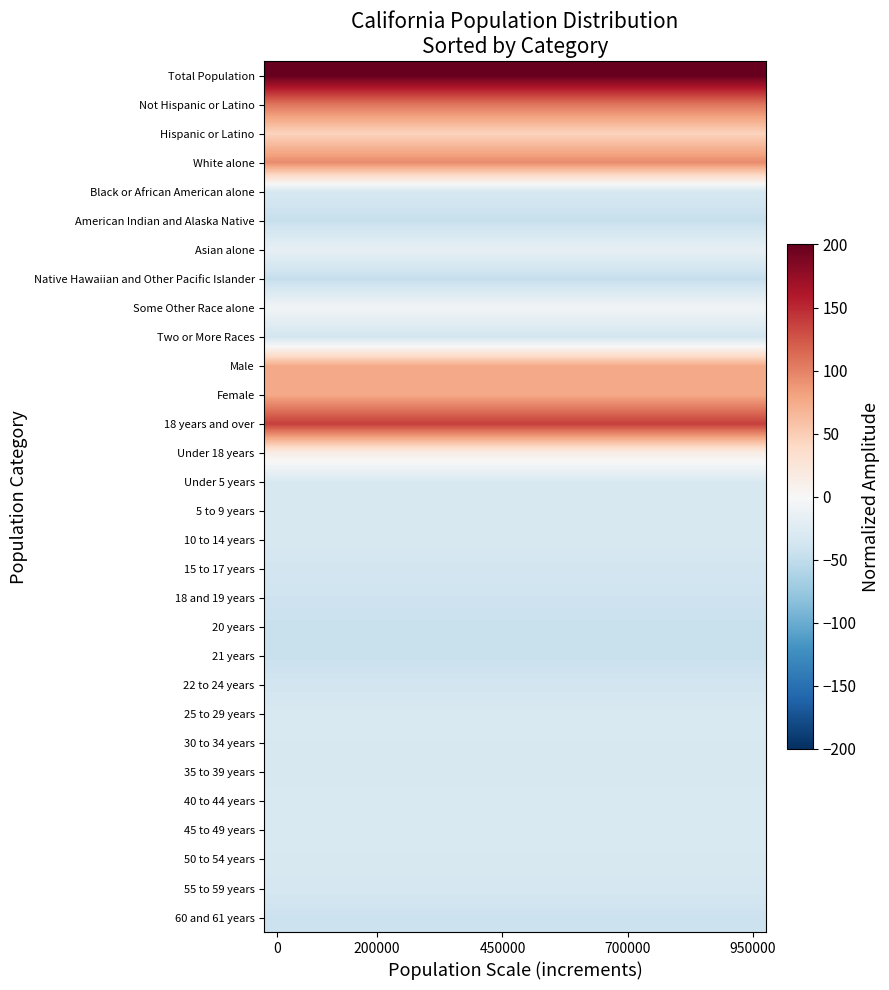

Count the number of data series in this chart.

30